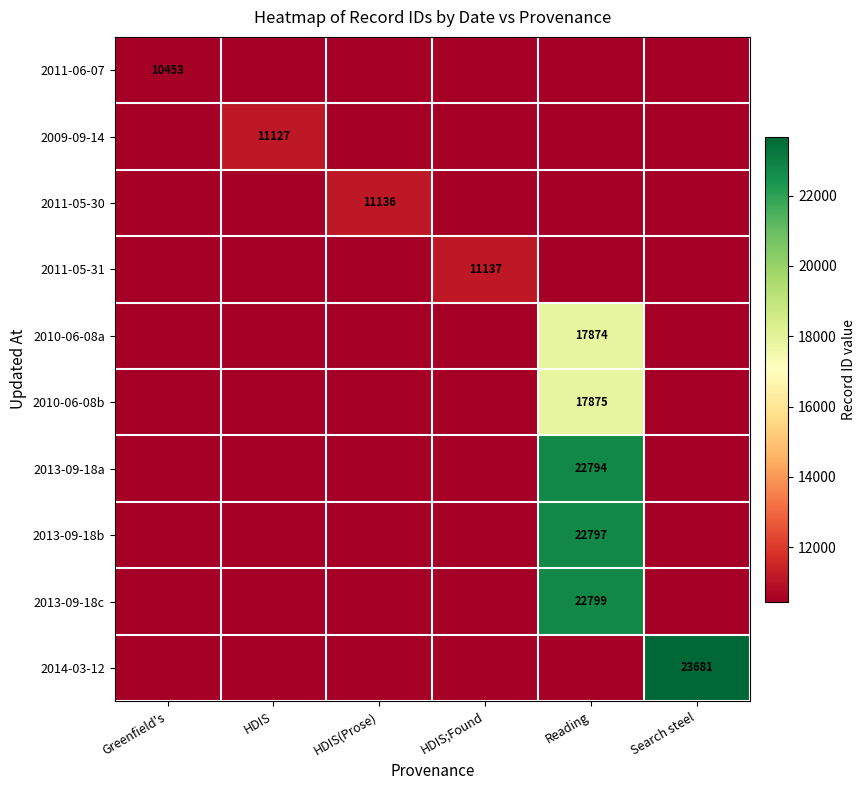

What is the total value across all series at Reading?

104139